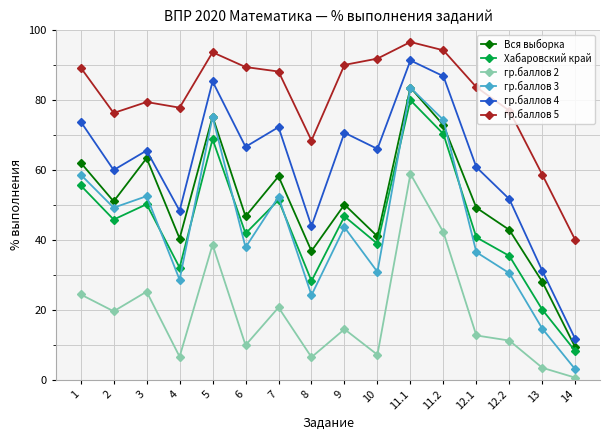

Count the number of categories in the chart.

16